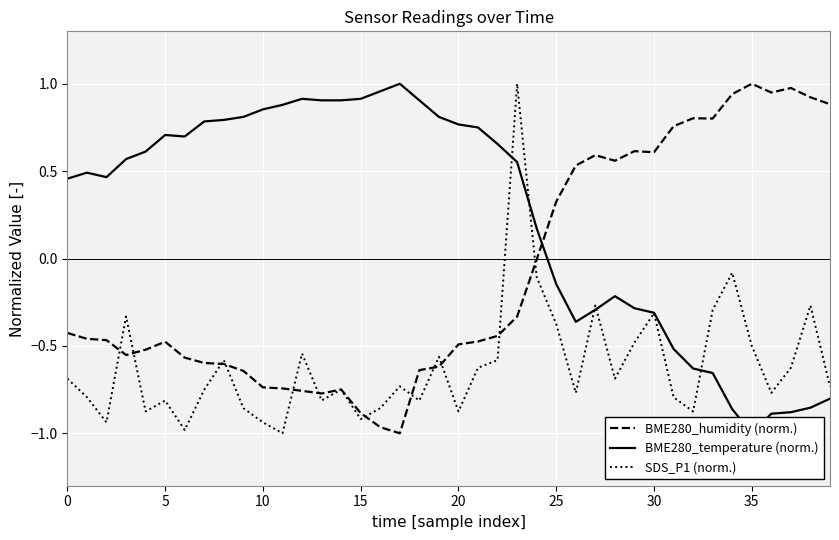

How many lines are shown in the chart?

3